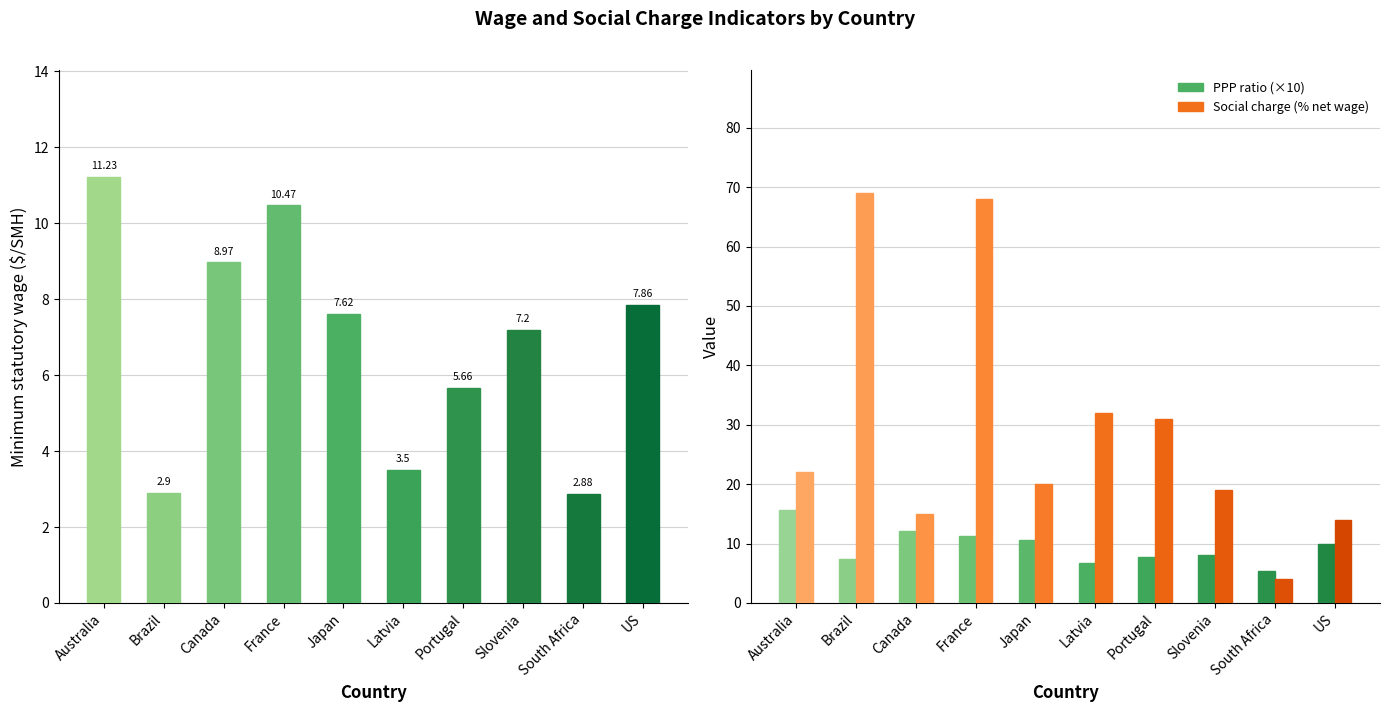

Reading left to right, extract all data points from this chart.

Minimum statutory wage ($/SMH): Australia=11.2	Brazil=2.9	Canada=9.0	France=10.5	Japan=7.6	Latvia=3.5	Portugal=5.7	Slovenia=7.2	South Africa=2.9	US=7.9
PPP ratio (×10): Australia=15.6	Brazil=7.5	Canada=12.2	France=11.3	Japan=10.7	Latvia=6.8	Portugal=7.8	Slovenia=8.1	South Africa=5.4	US=10.0
Social charge (% net wage): Australia=22.0	Brazil=69.0	Canada=15.0	France=68.0	Japan=20.0	Latvia=32.0	Portugal=31.0	Slovenia=19.0	South Africa=4.0	US=14.0